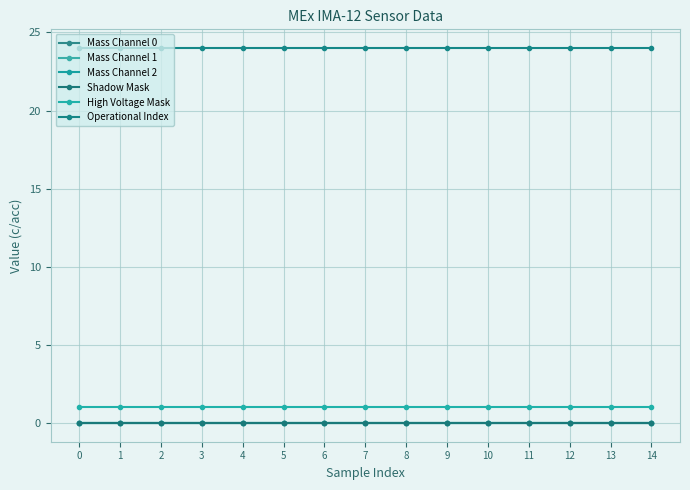

List the series in order of their peak value, highest first.

Operational Index, High Voltage Mask, Mass Channel 0, Mass Channel 1, Mass Channel 2, Shadow Mask